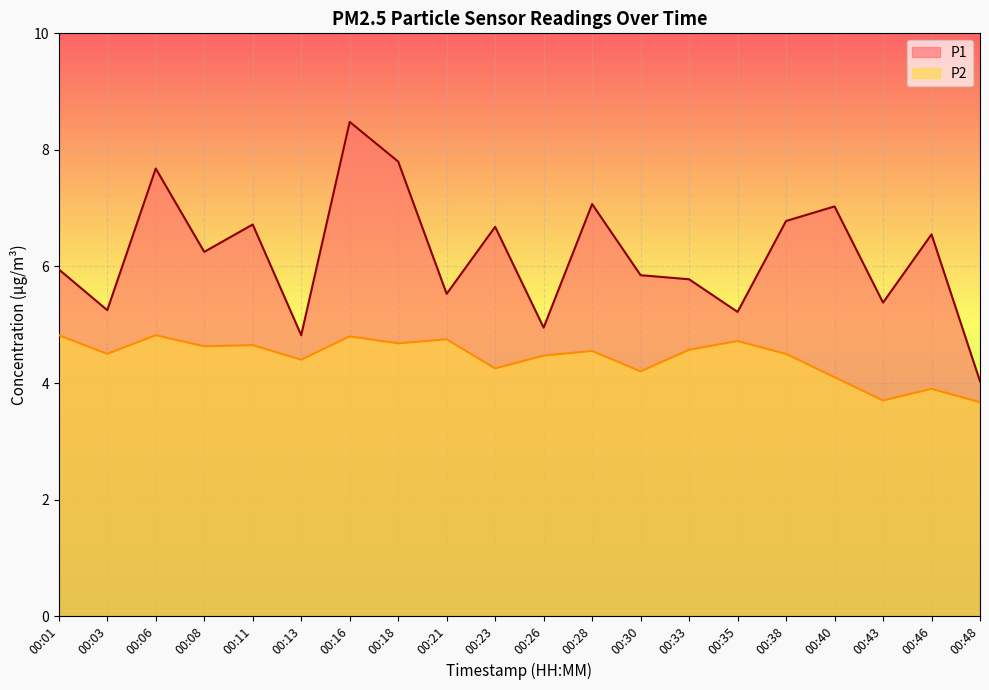

How many lines are shown in the chart?

2